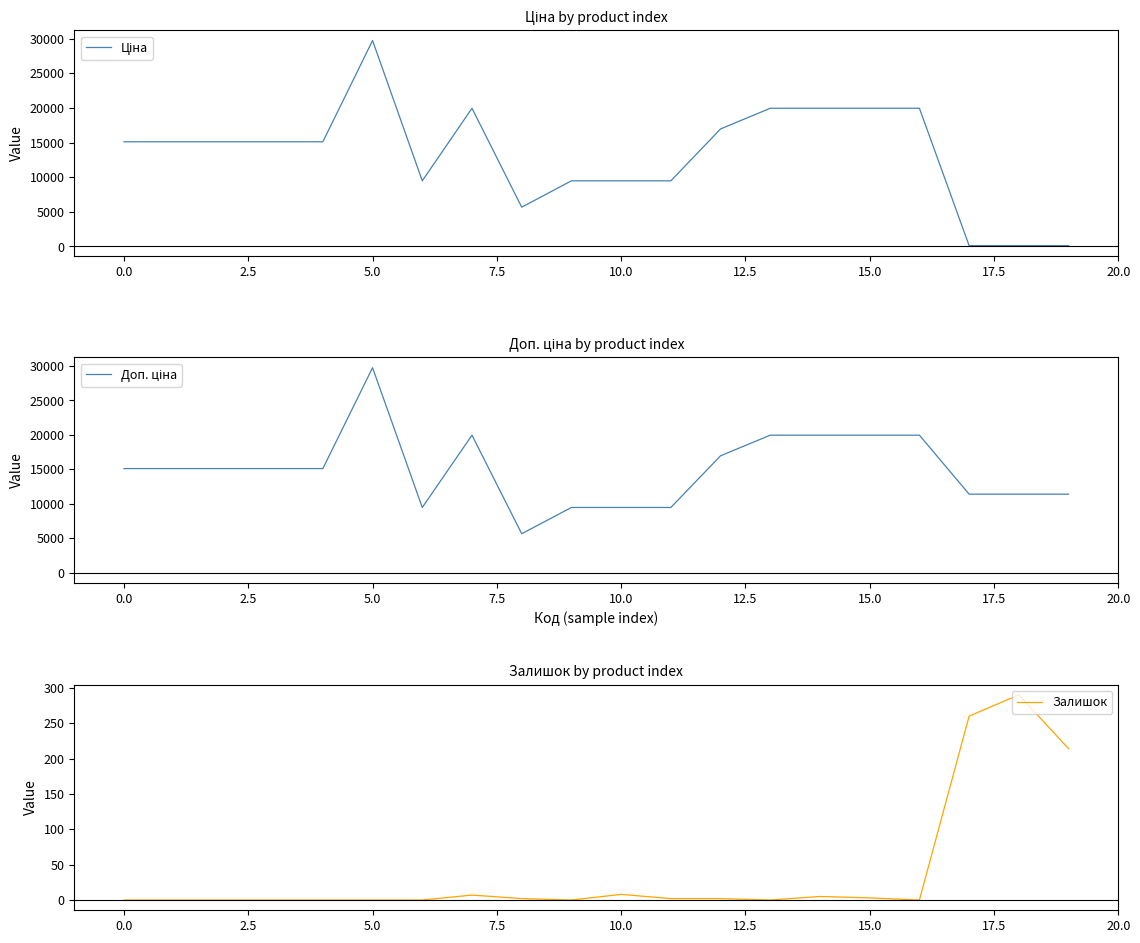

What is the spread (max minus min) of values at 17?

11295.9